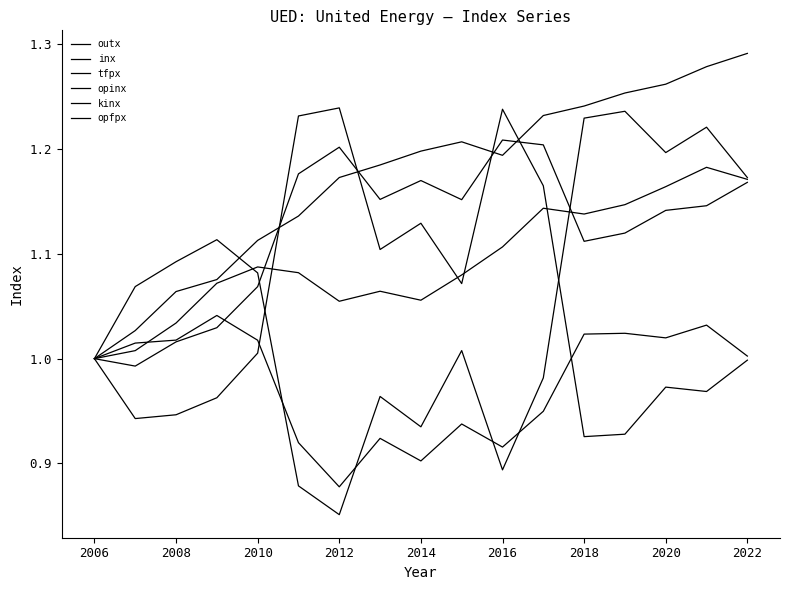

Where do outx and opfpx first cross each other?

2010 and 2012